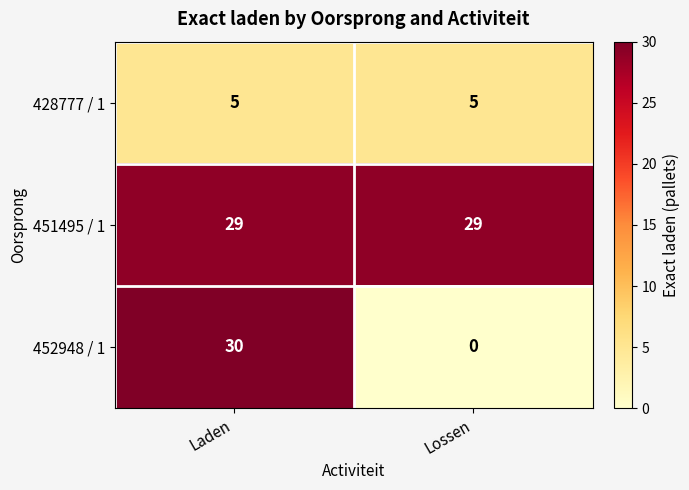

At Laden, list the series in order from largest to smallest.

452948 / 1, 451495 / 1, 428777 / 1